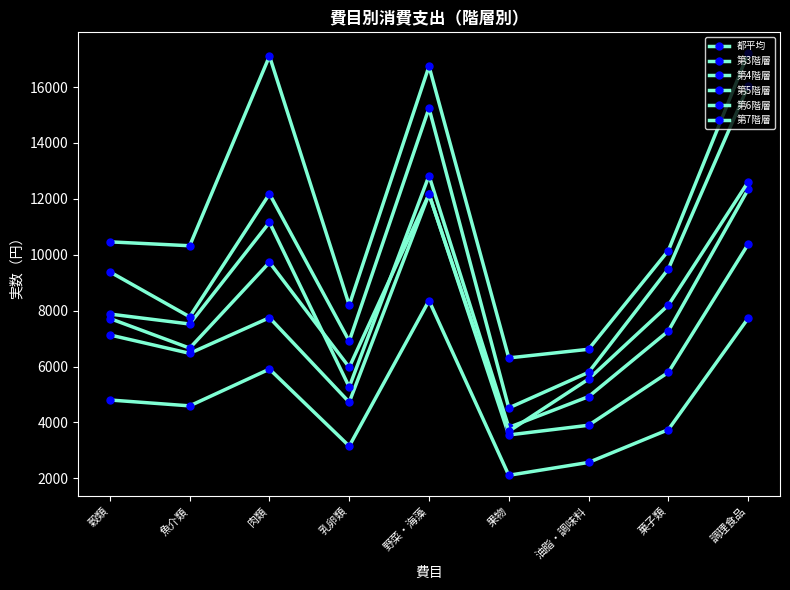

What position from the left is 野菜・海藻?

5